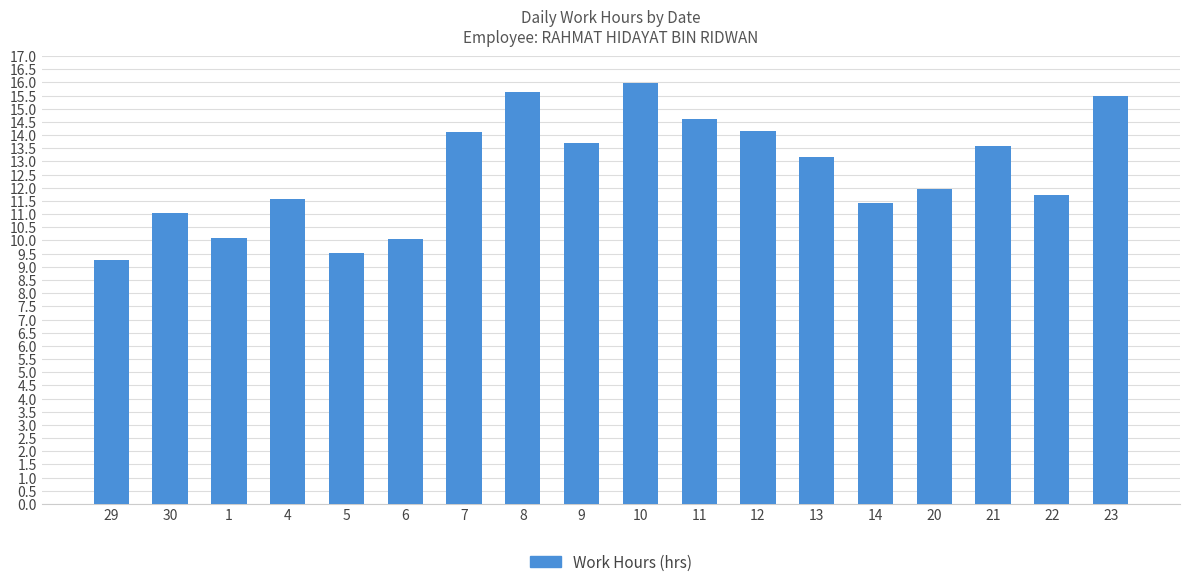

What is the label of the 15th bar from the right?

4